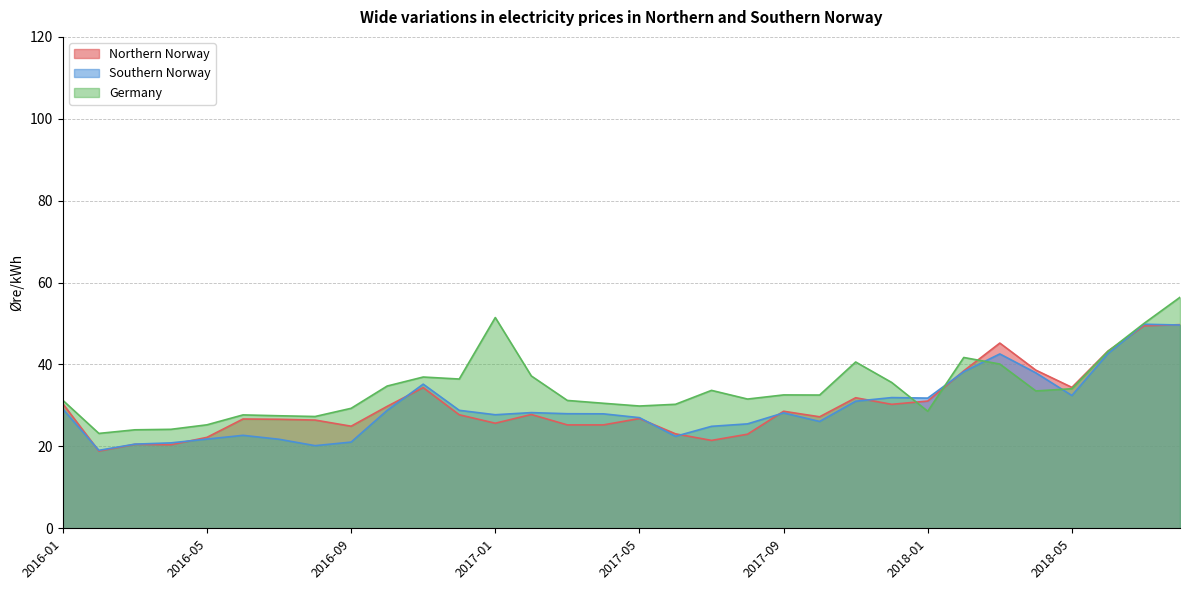

In Germany, how many points are higher than both neighbors (excluding endpoints)?

7